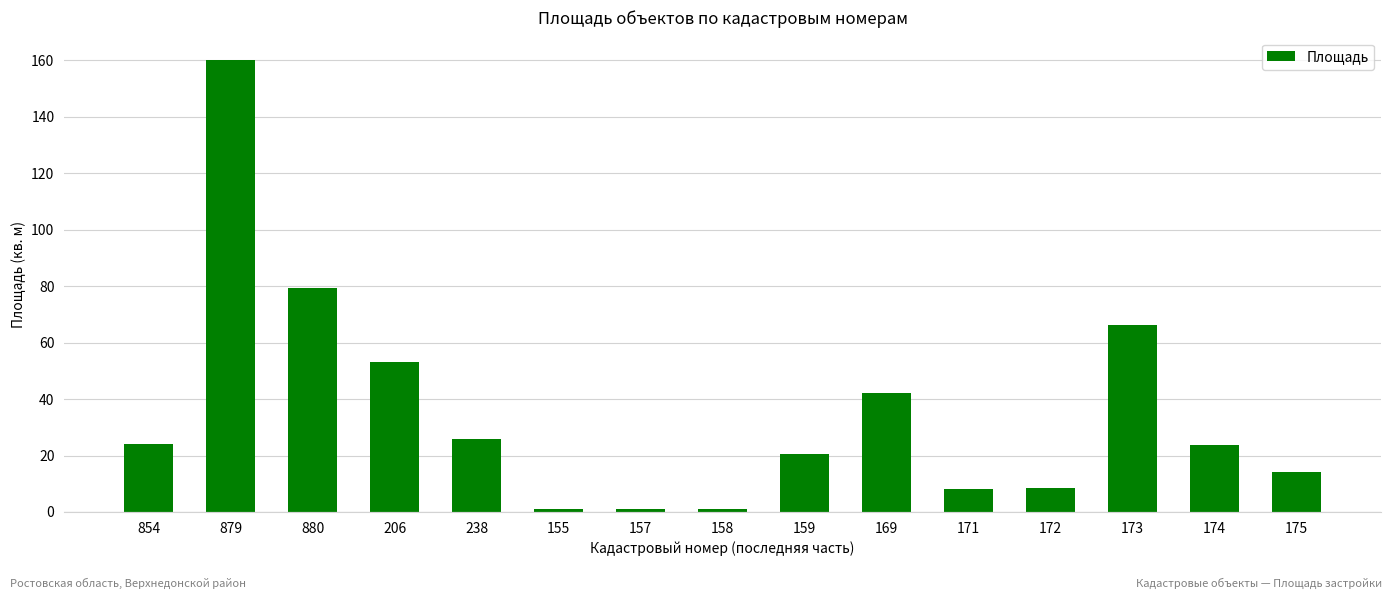

Is it true that the value at 159 is 35.1?

False